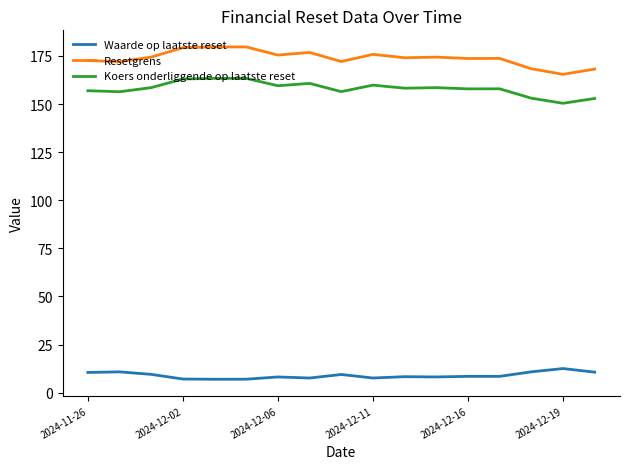

What is the minimum value for Resetgrens?

165.4